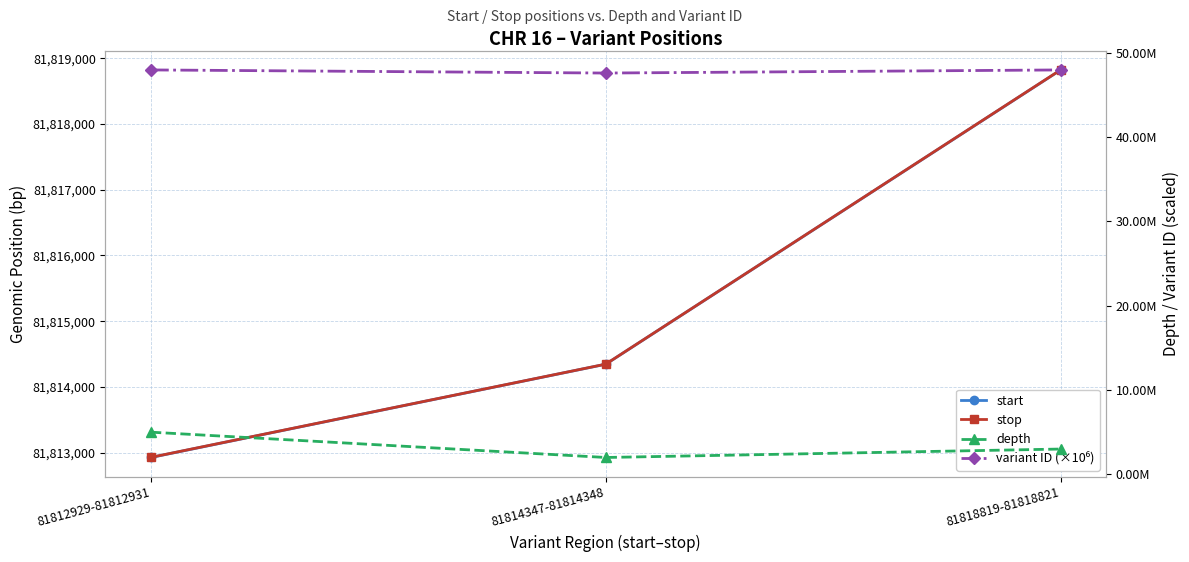

Count the number of categories in the chart.

3